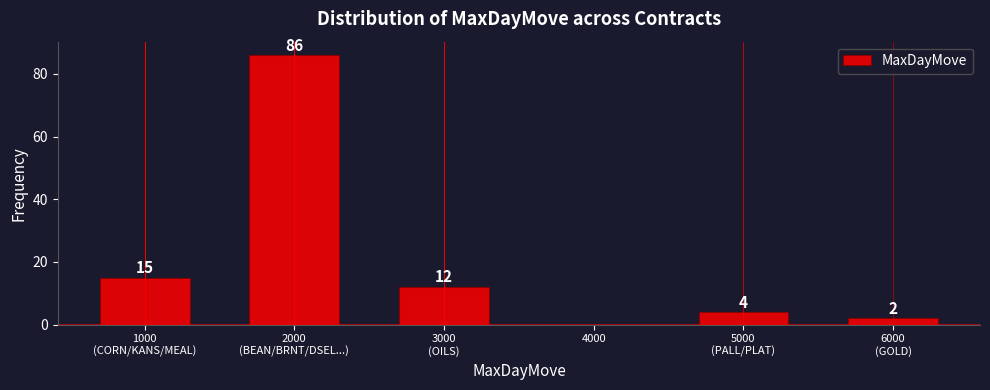

What is the greatest value displayed?

86